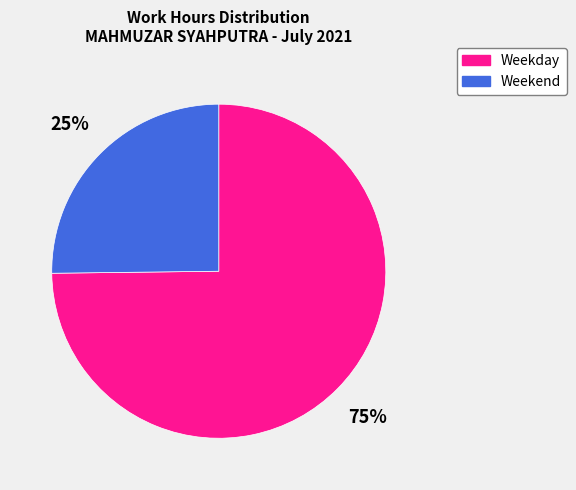

To the nearest percent, what is the difference between the largest and smallest slice percentages?

50%